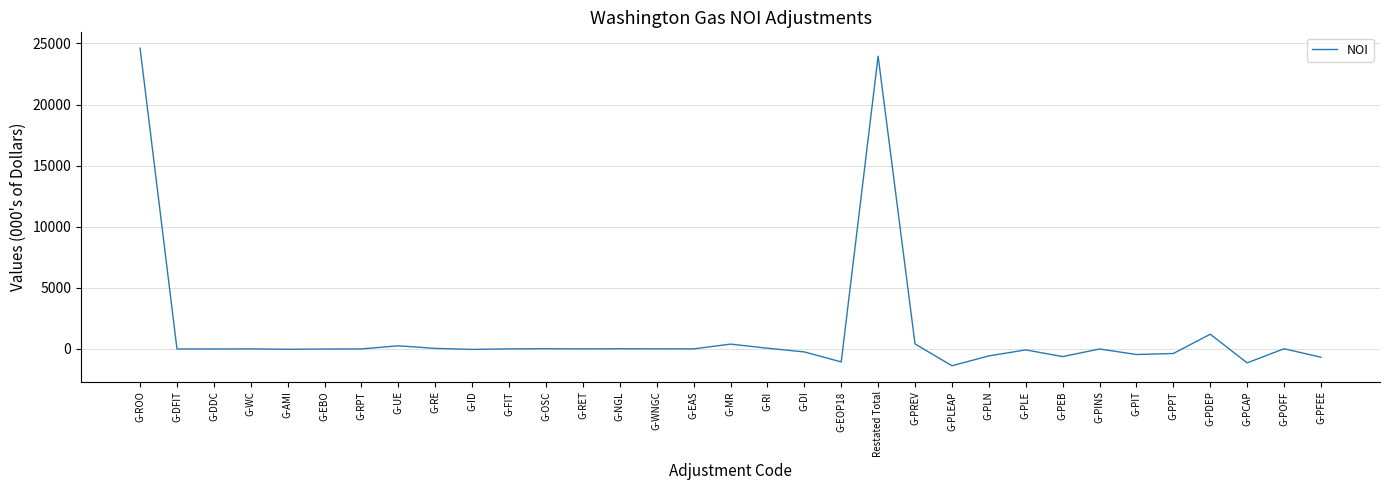

At which label is the value closest to 11617?

G-PDEP